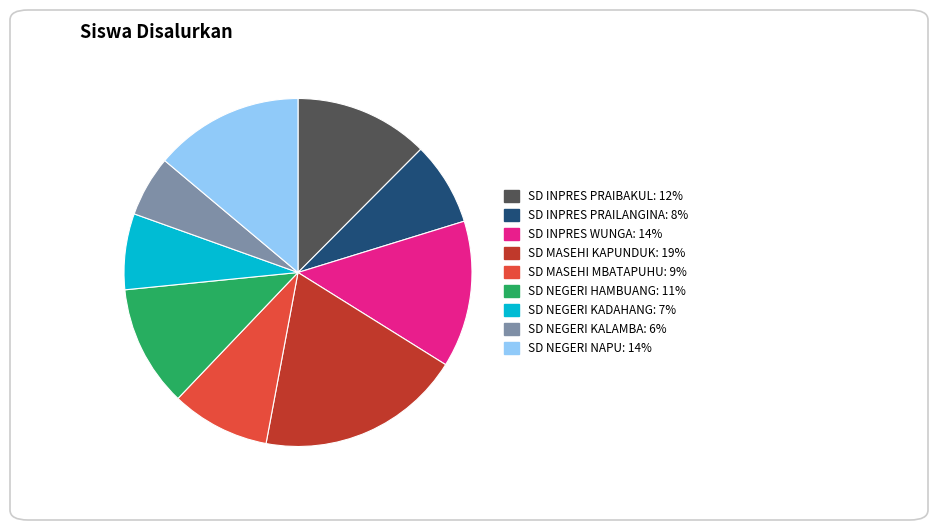

Which has a higher value, SD NEGERI KADAHANG or SD INPRES WUNGA?

SD INPRES WUNGA